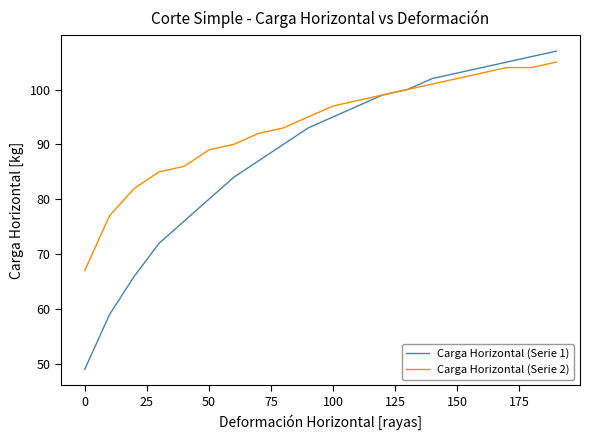

What is the minimum value for Carga Horizontal (Serie 1)?

49